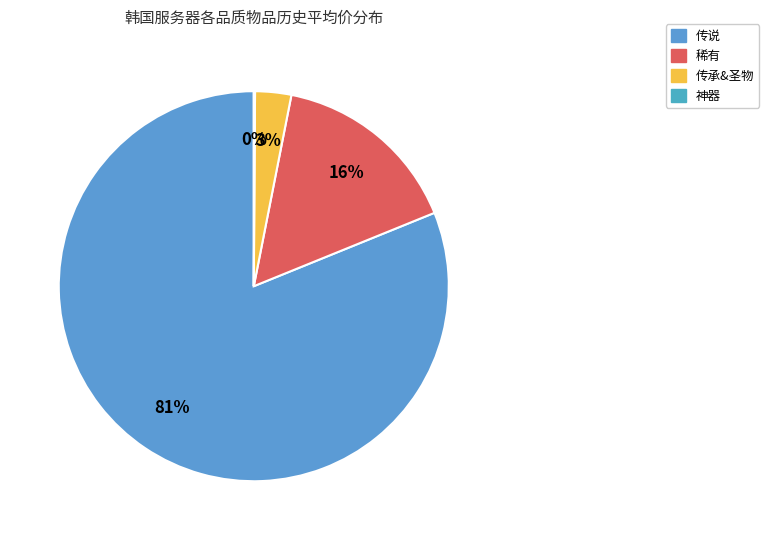

What percentage is the 传说 slice, to the nearest percent?

81%